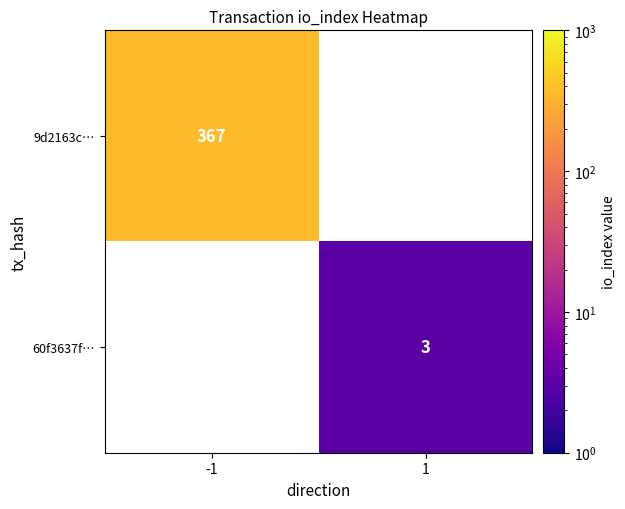

Is it true that 60f3637f… equals 3 at 1?

True